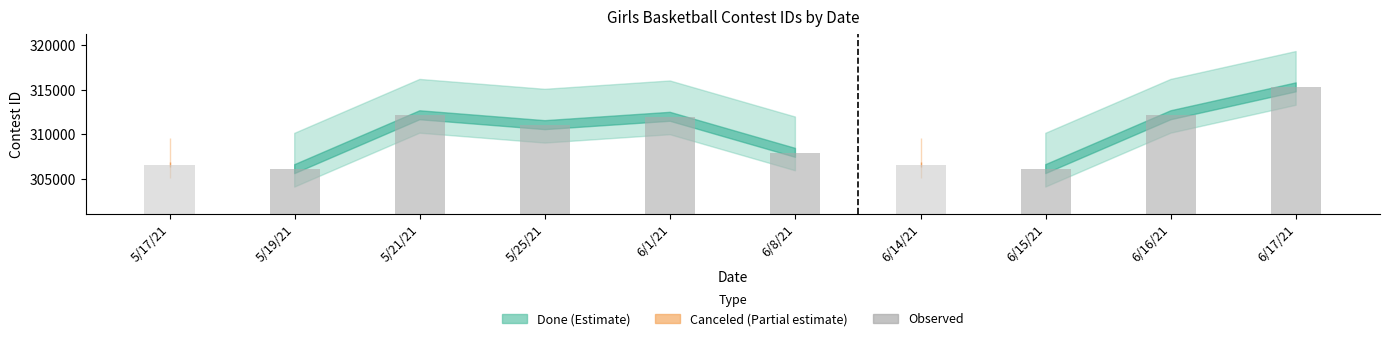

Is it true that the value at 6/8/21 is 307951?

True